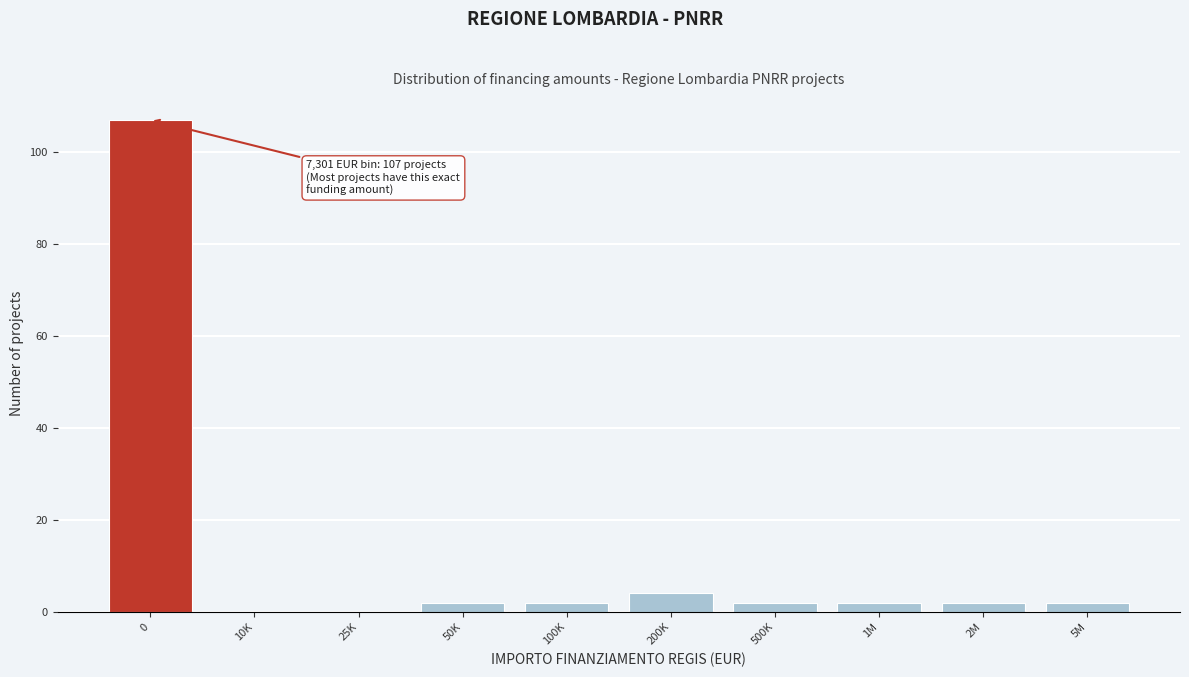

Reading left to right, list all the values displayed in this chart.

0=107	10K=0	25K=0	50K=2	100K=2	200K=4	500K=2	1M=2	2M=2	5M=2